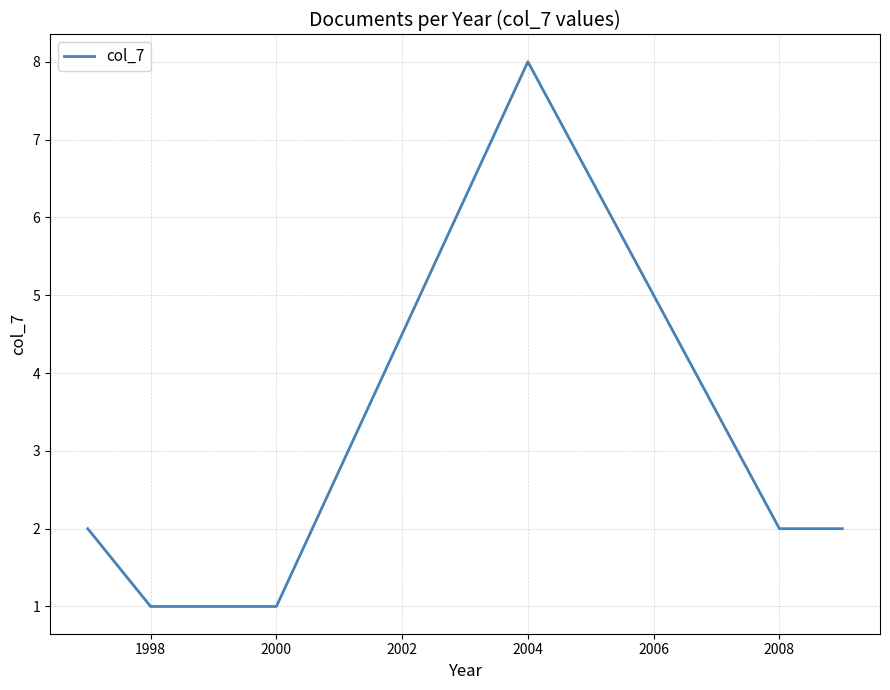

What is the difference between the maximum and second lowest values?

7